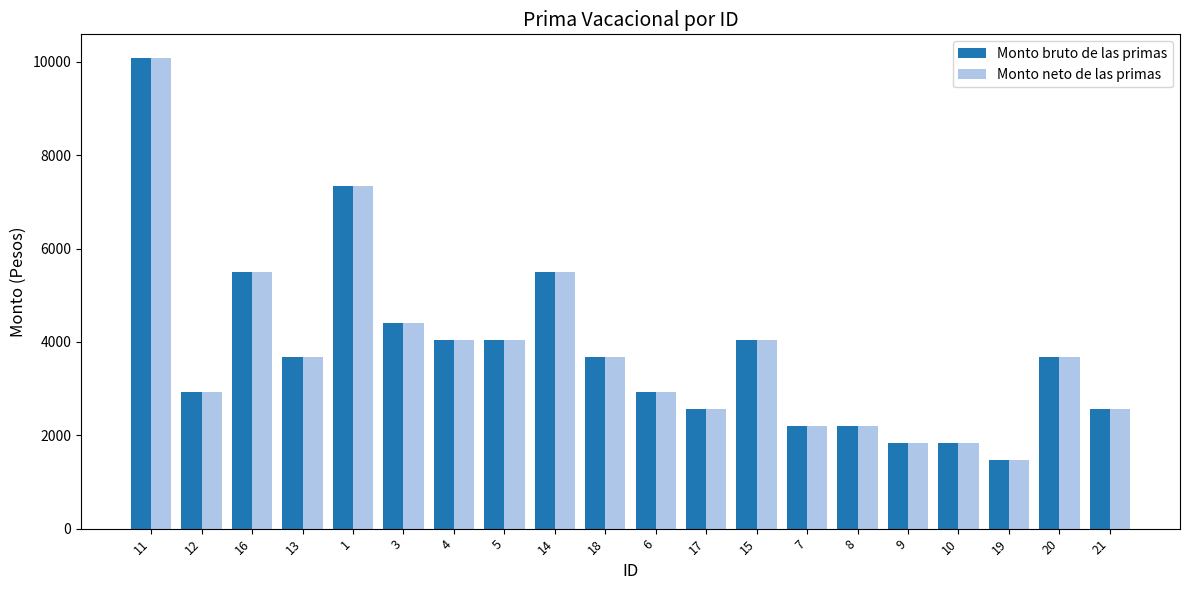

Are the bars horizontal?

No